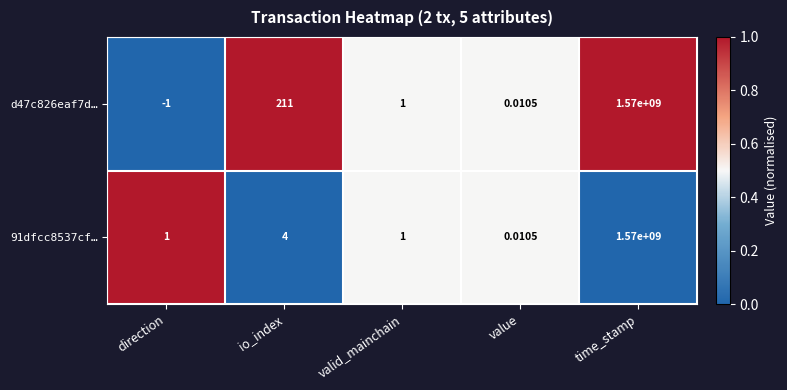

Which series has the widest spread of values?

d47c826eaf7d…